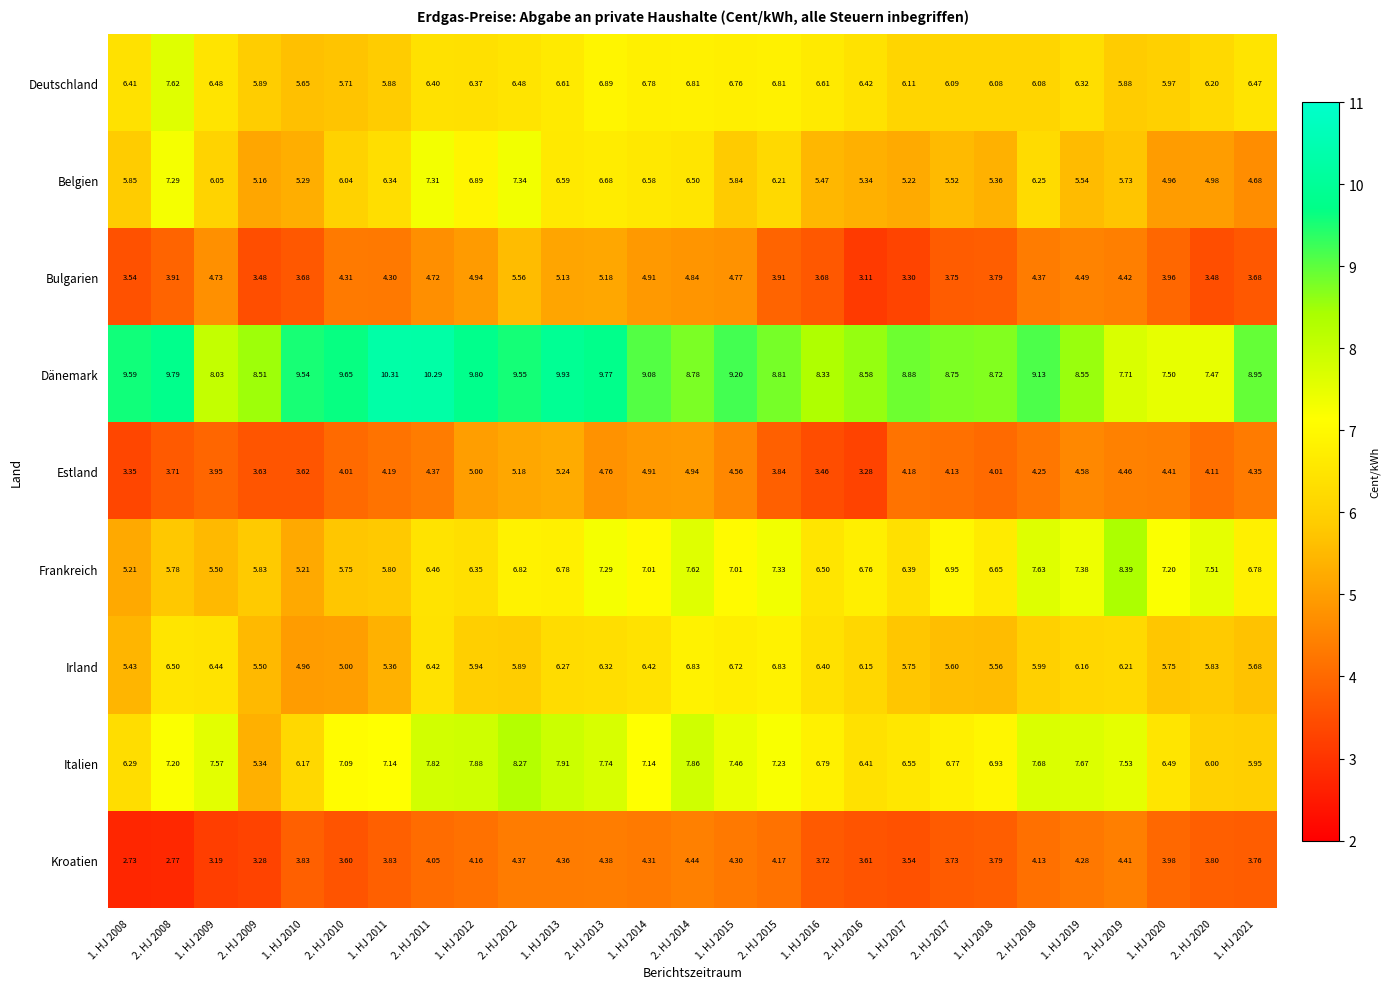

Which series changed the most between 1. HJ 2011 and 2. HJ 2017?

Dänemark